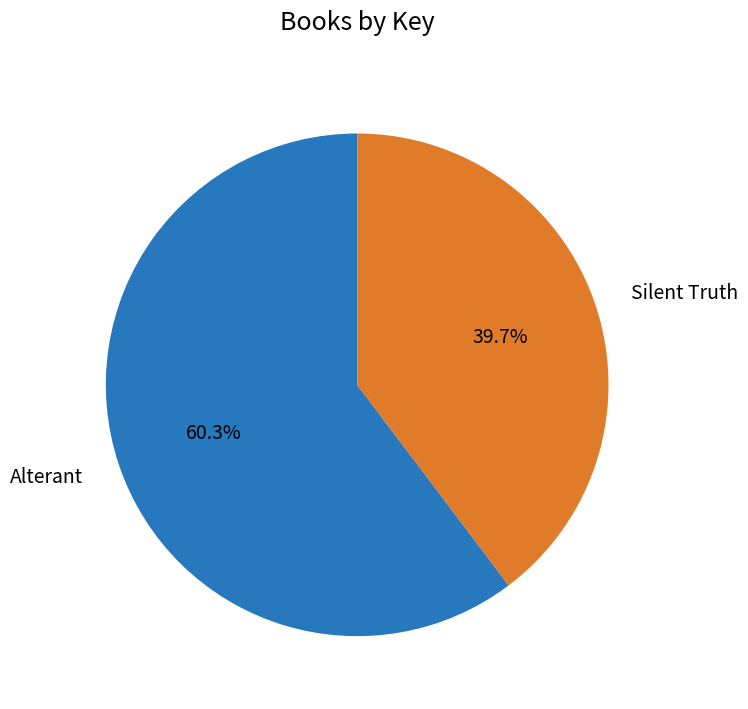

To the nearest percent, what is the difference between the largest and smallest slice percentages?

21%